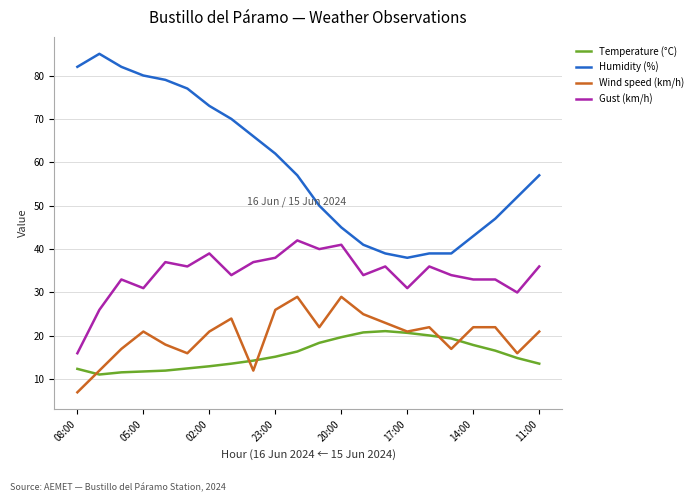

What is the maximum value for Gust (km/h)?

42.0